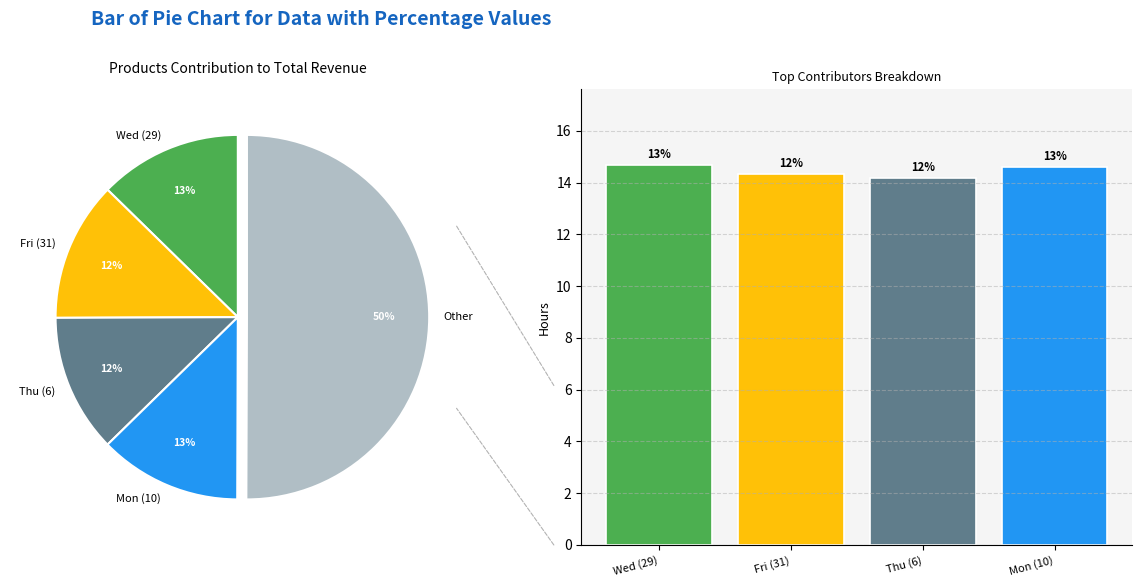

Do Thu (13) and Fri (31) together represent more than half of the pie?

No